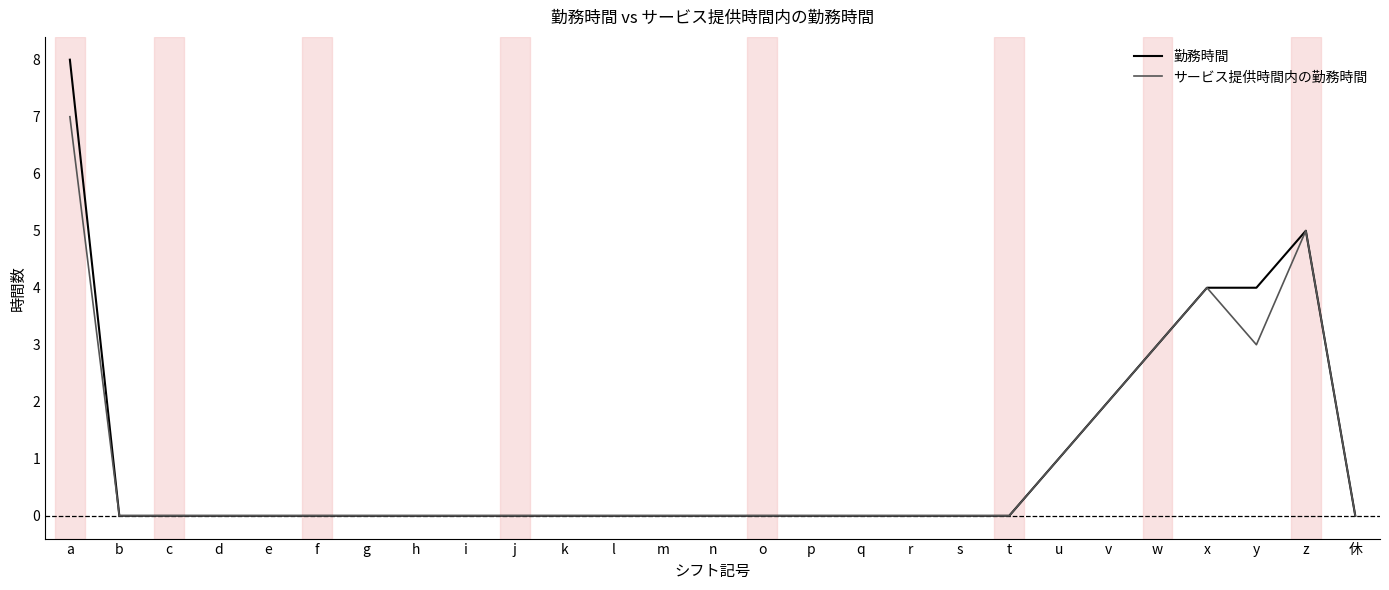

How many サービス提供時間内の勤務時間 values are between 0 and 1?

21